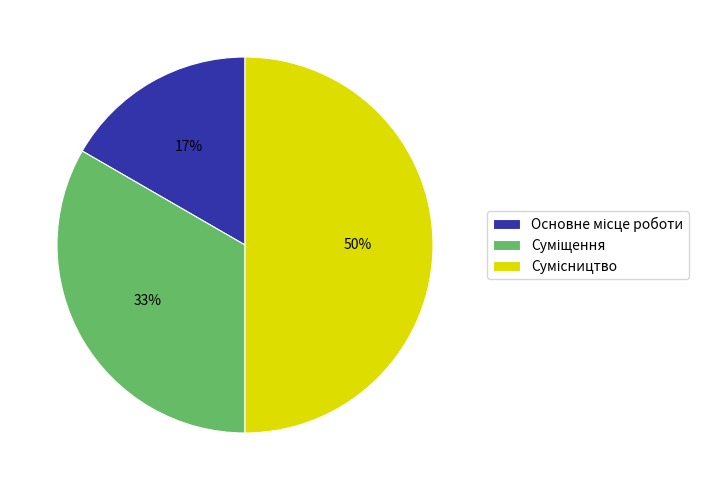

To the nearest percent, what is the average slice percentage?

33%